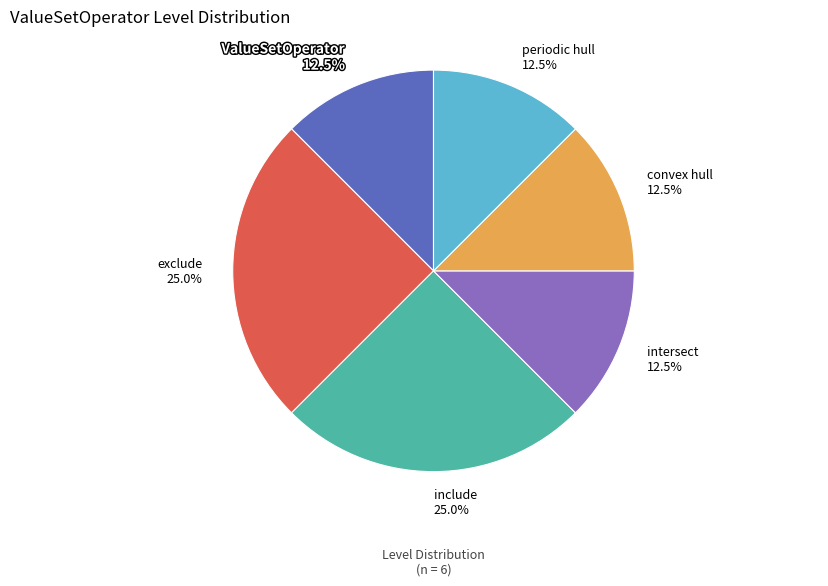

Count the number of slices in the pie.

6